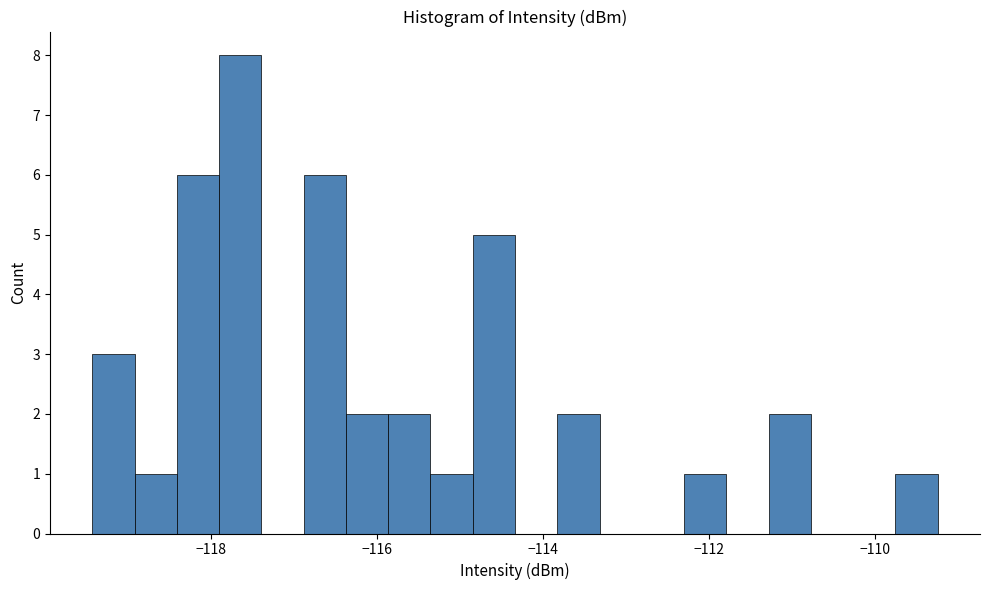

Read against the x-axis, roughly where is the centre of the tallest bar?

-117.6